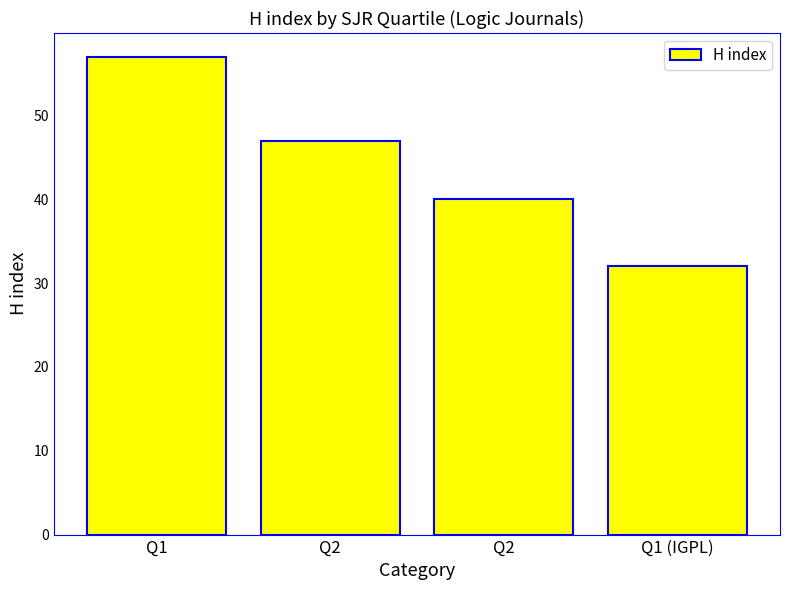

What is the difference between the maximum and second lowest values?

17